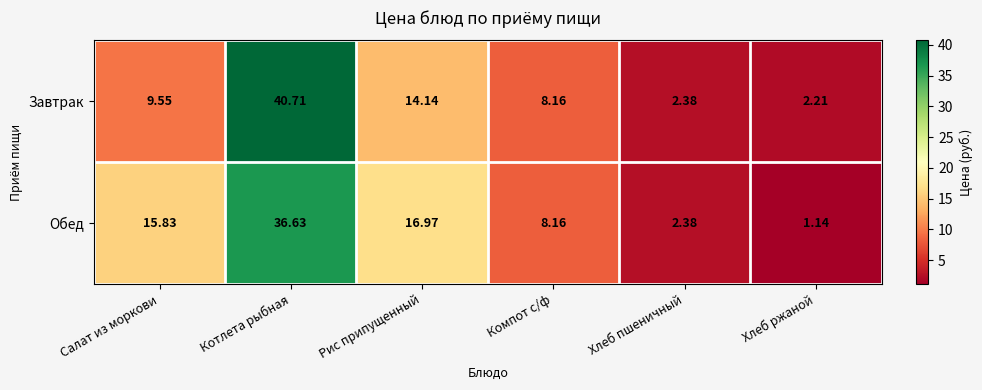

Where does the Завтрак series first go above 9?

Салат из моркови